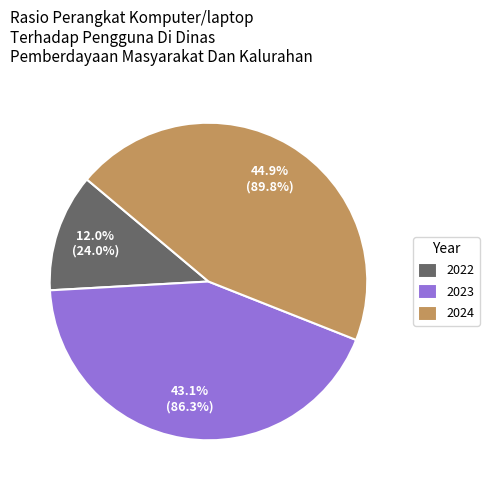

Which category has the smallest portion of the pie?

2022